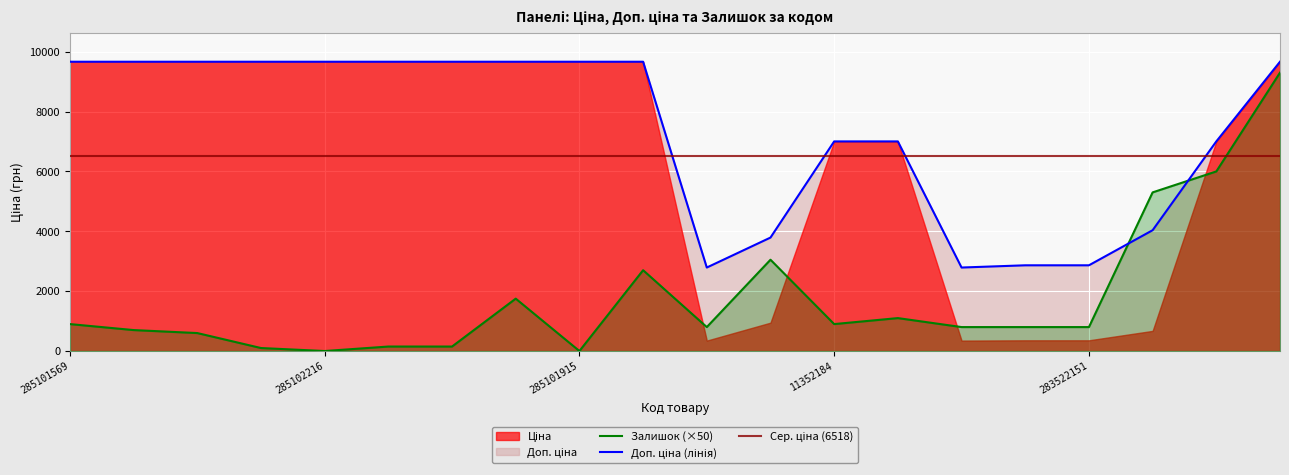

What is the sum of all Залишок values?

35900.0